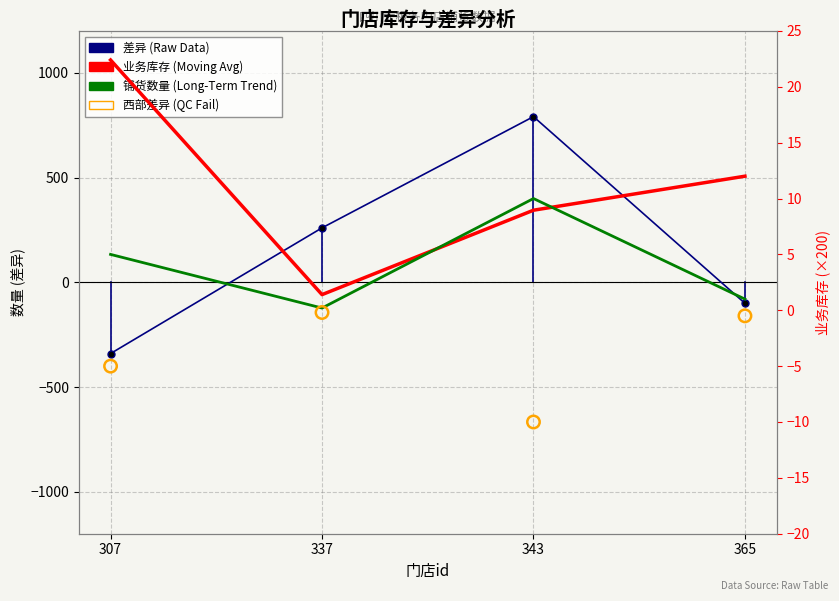

Which series has the largest total across all categories?

差异